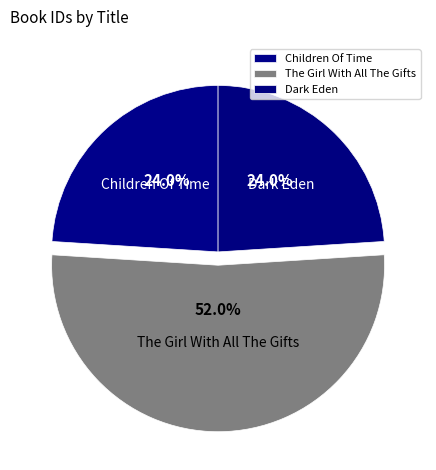

The Children Of Time slice represents 24% of the pie. True or false?

True